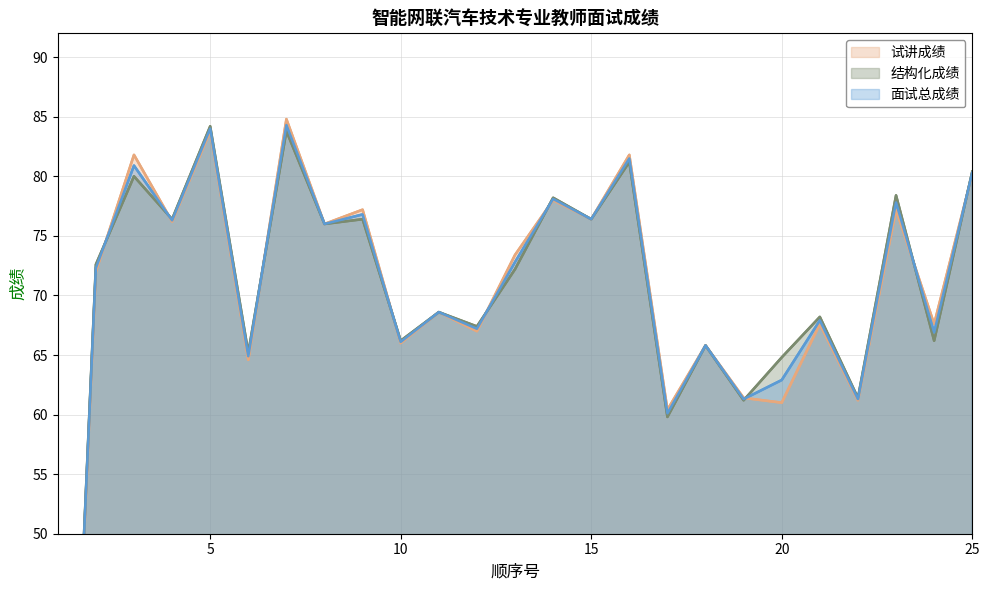

How many intersections are there between 面试总成绩 and 结构化成绩?

9